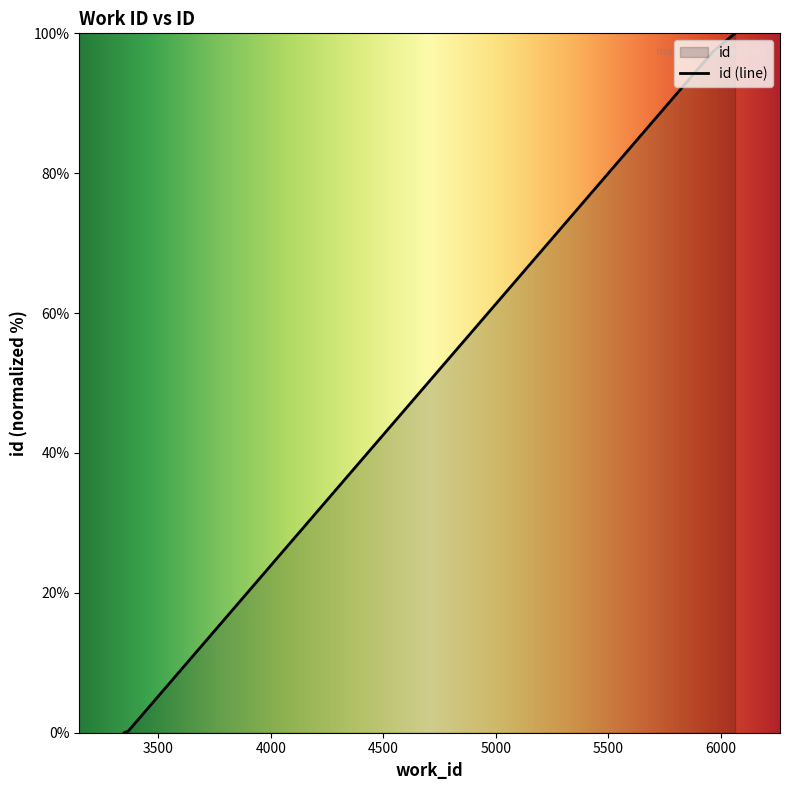

The chart shows a value of 100.0 at 6063. True or false?

True